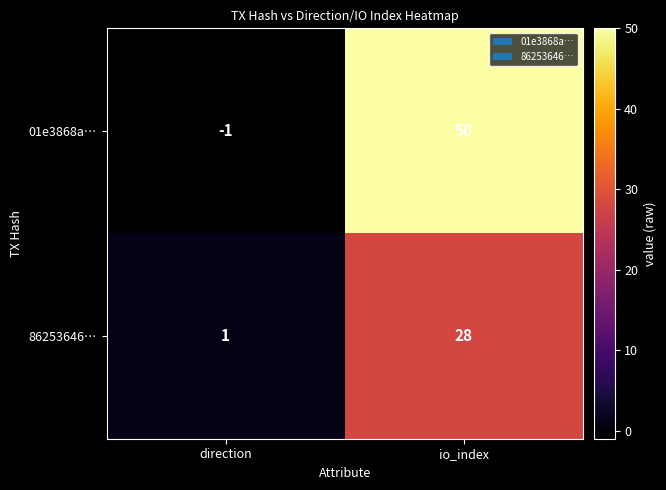

At which category does the chart reach its minimum across all series?

direction